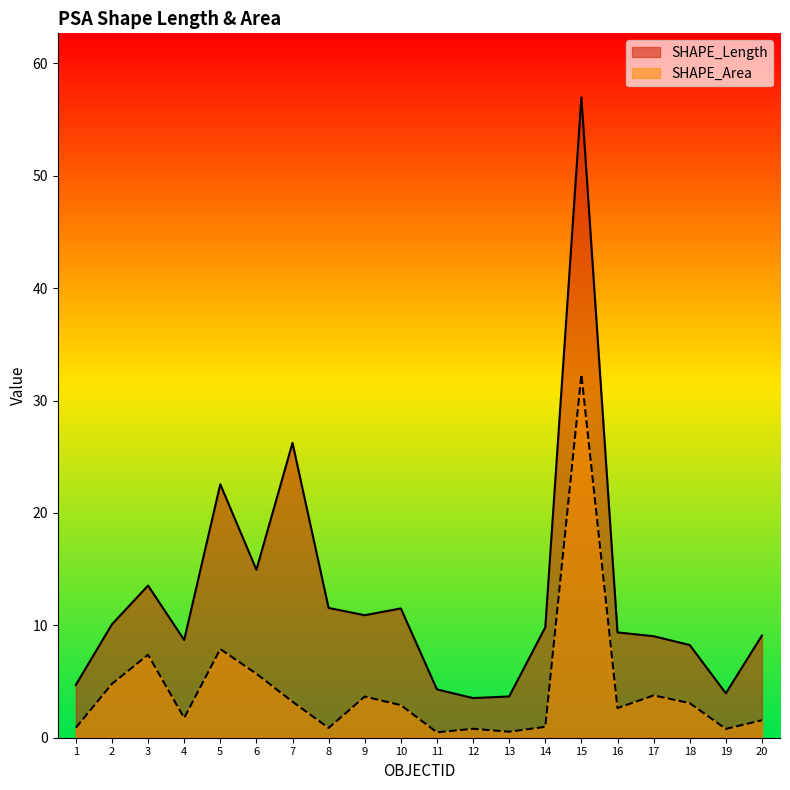

At which category does the chart reach its peak across all series?

15